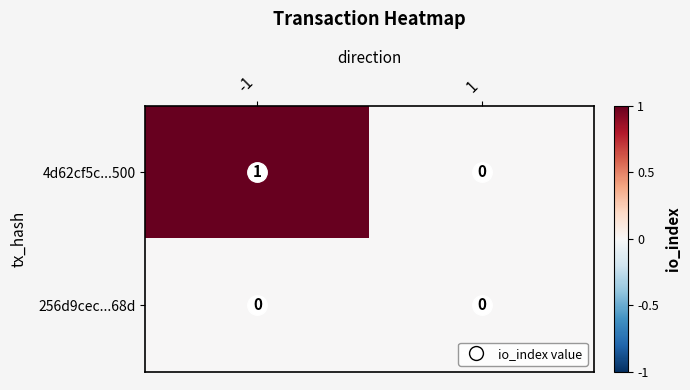

Rank the series at -1 from highest to lowest value.

4d62cf5c...500, 256d9cec...68d